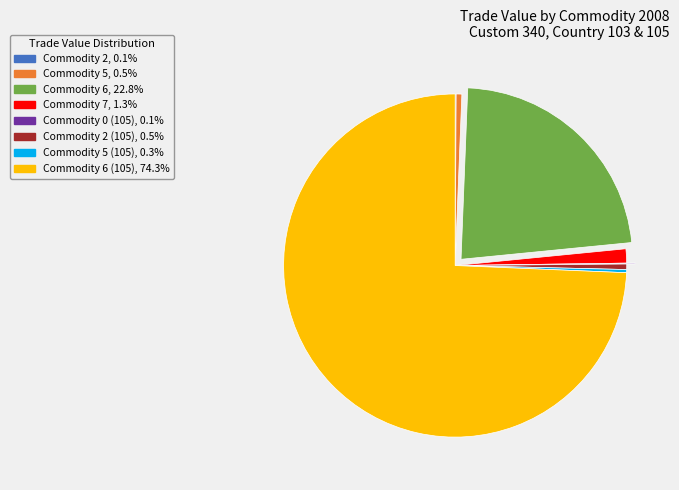

Does any single category account for the majority?

Yes